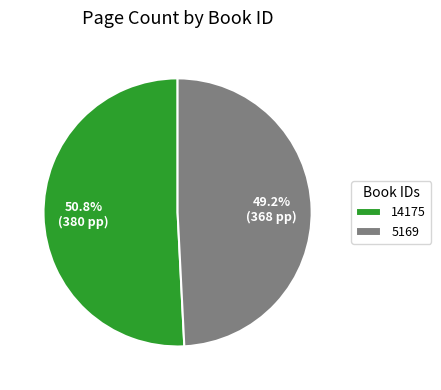

To the nearest percent, what portion does 14175 represent?

51%